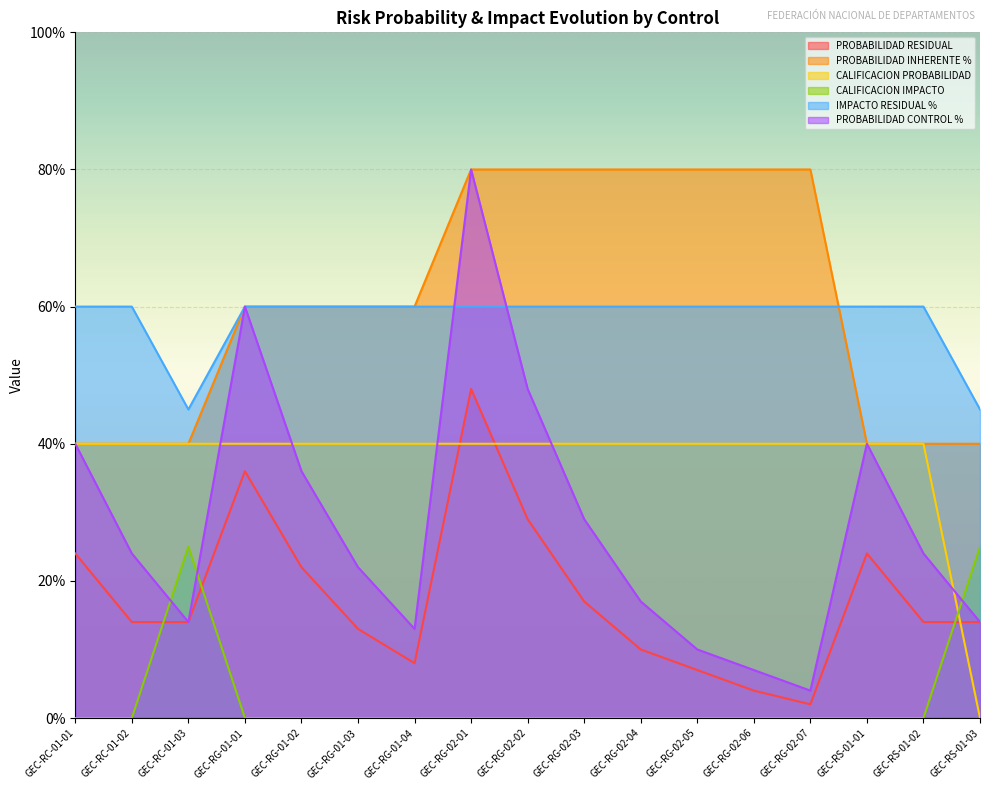

What is the value of the PROBABILIDAD RESIDUAL point at the 9th from the left?

0.3